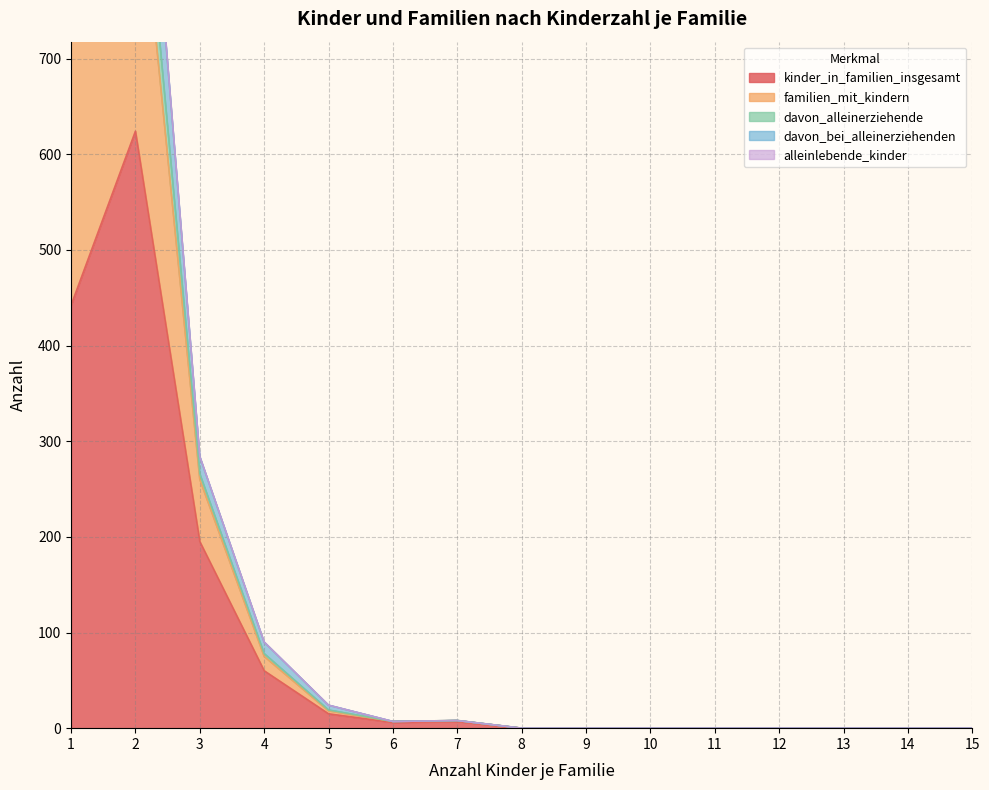

What is the maximum value for kinder_in_familien_insgesamt?

624